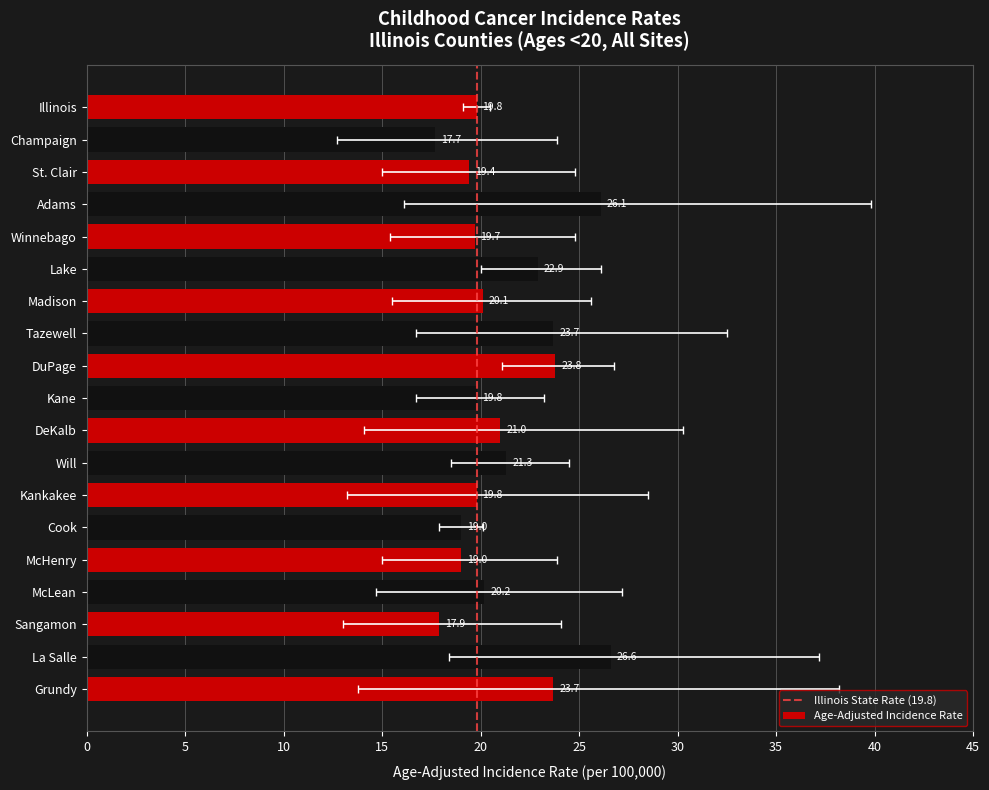

What is the approximate value of Age-Adjusted Incidence Rate at DeKalb?

21.0